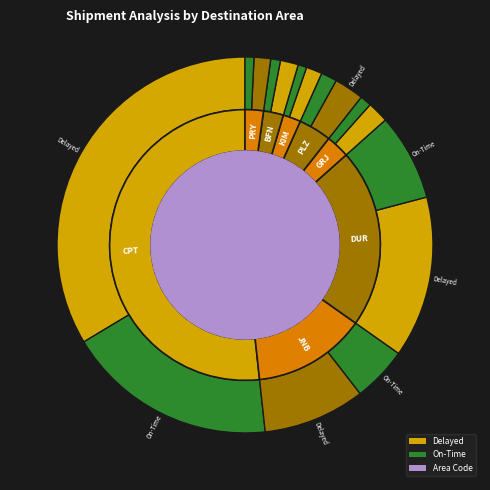

What percentage do JNB and GRJ together represent?

16.3%